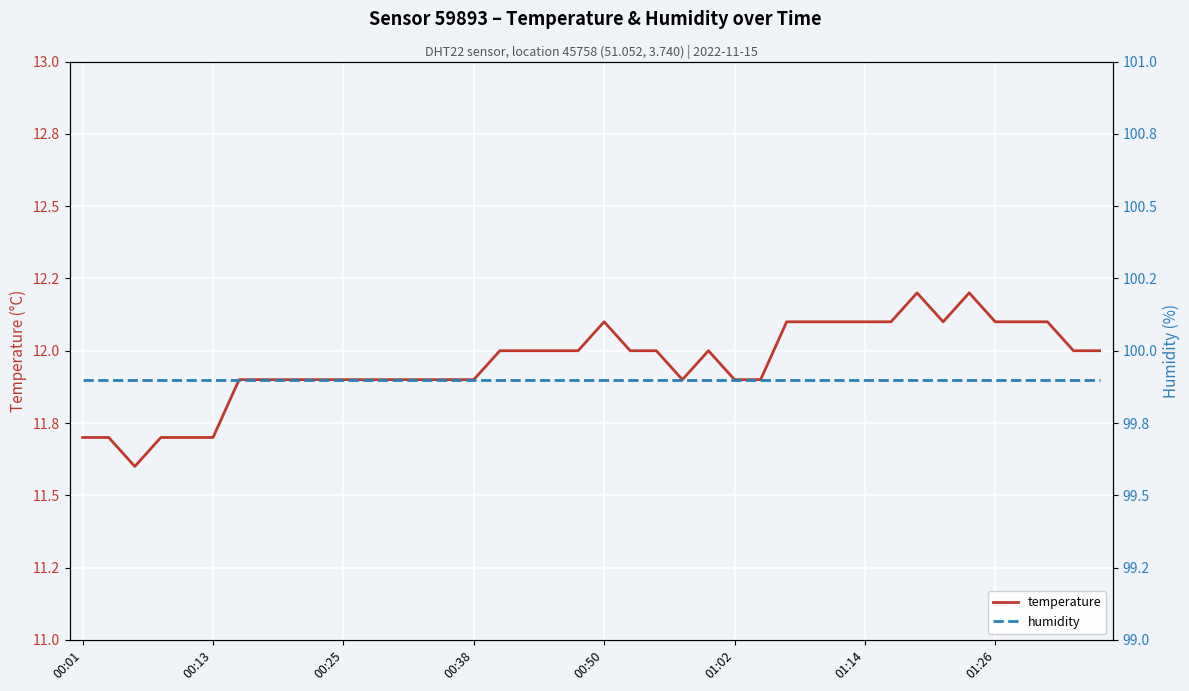

True or false: temperature has a value of 11.7 at 00:13.

True